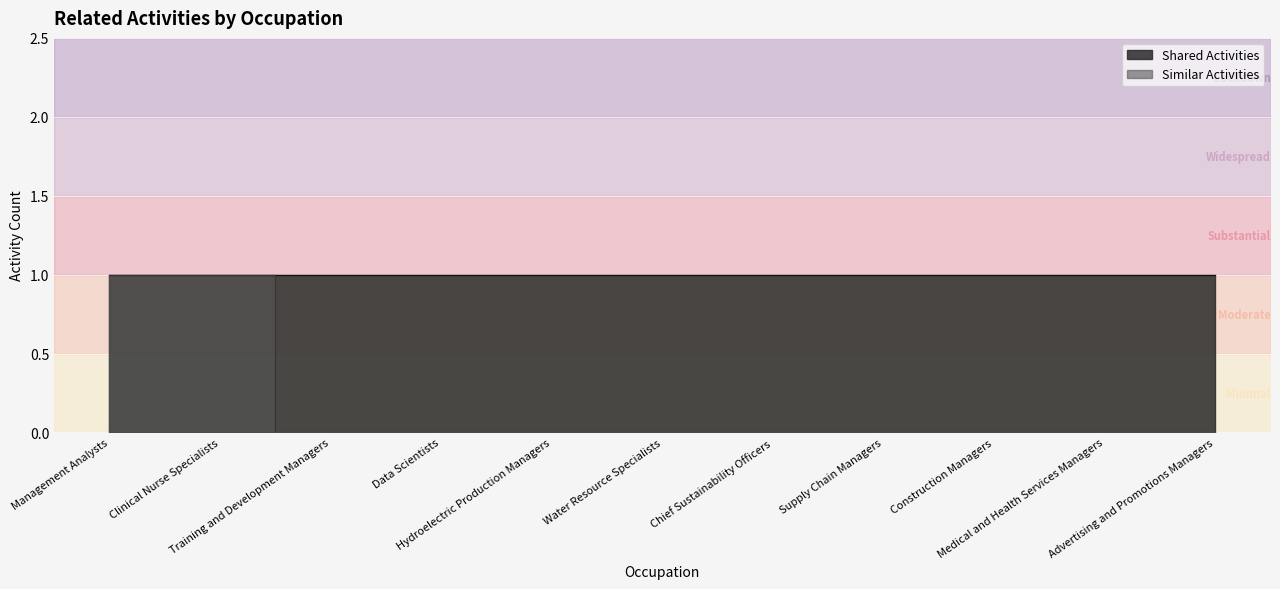

True or false: there are more than 2 points higher than both neighbors.

False